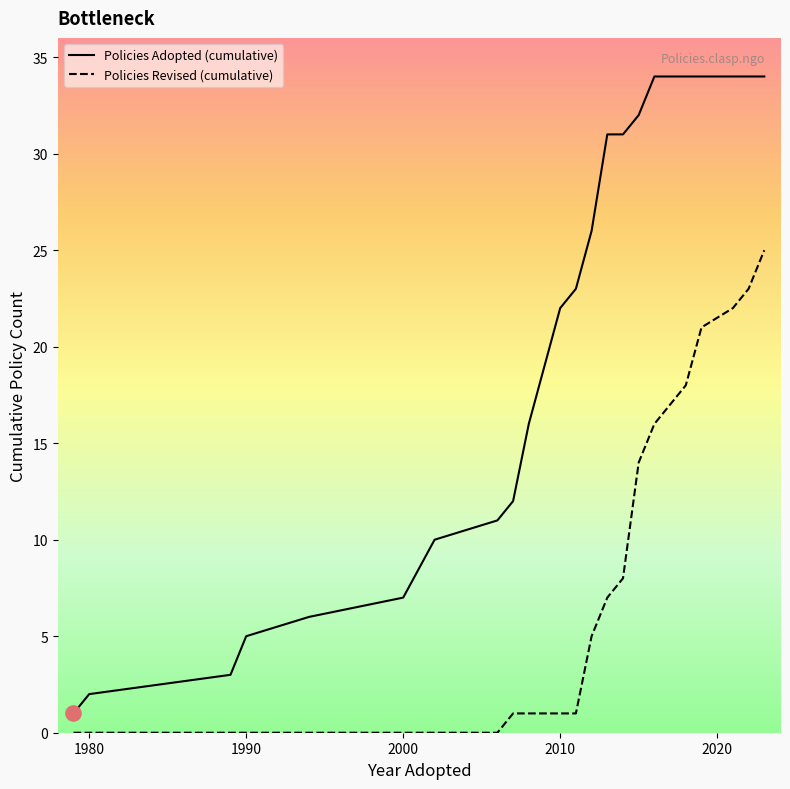

What is the maximum value for Policies Adopted (cumulative)?

34